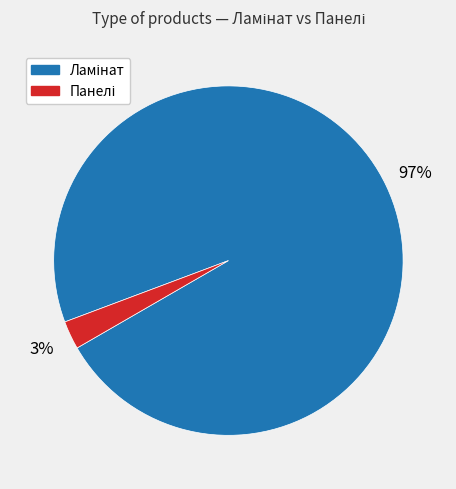

To the nearest percent, what is the average slice percentage?

50%